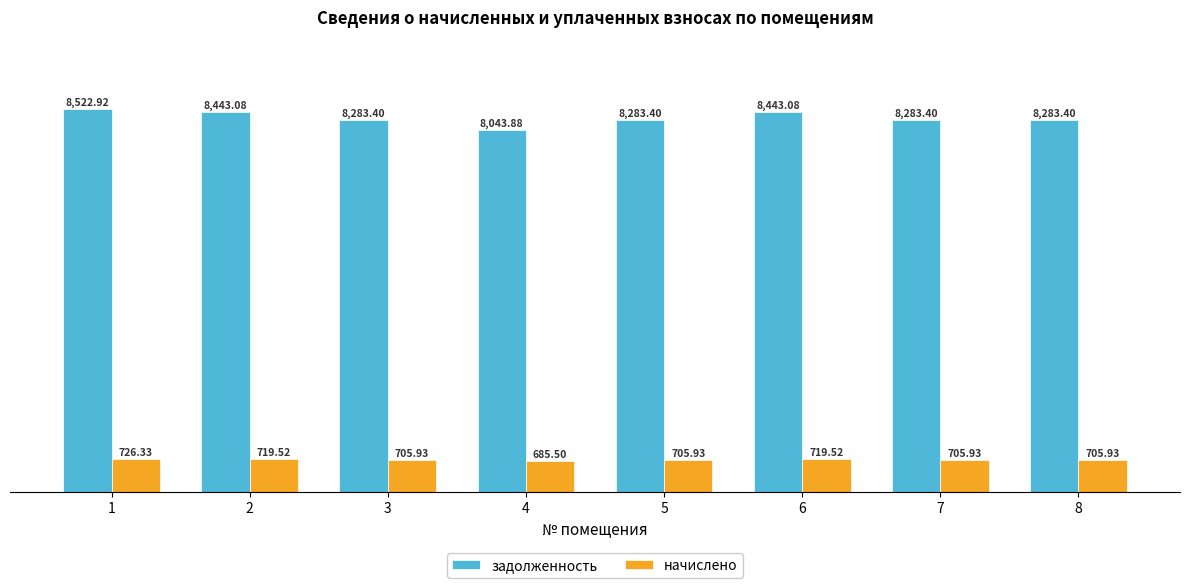

What is the difference between the maximum and minimum values in the задолженность series?

479.0